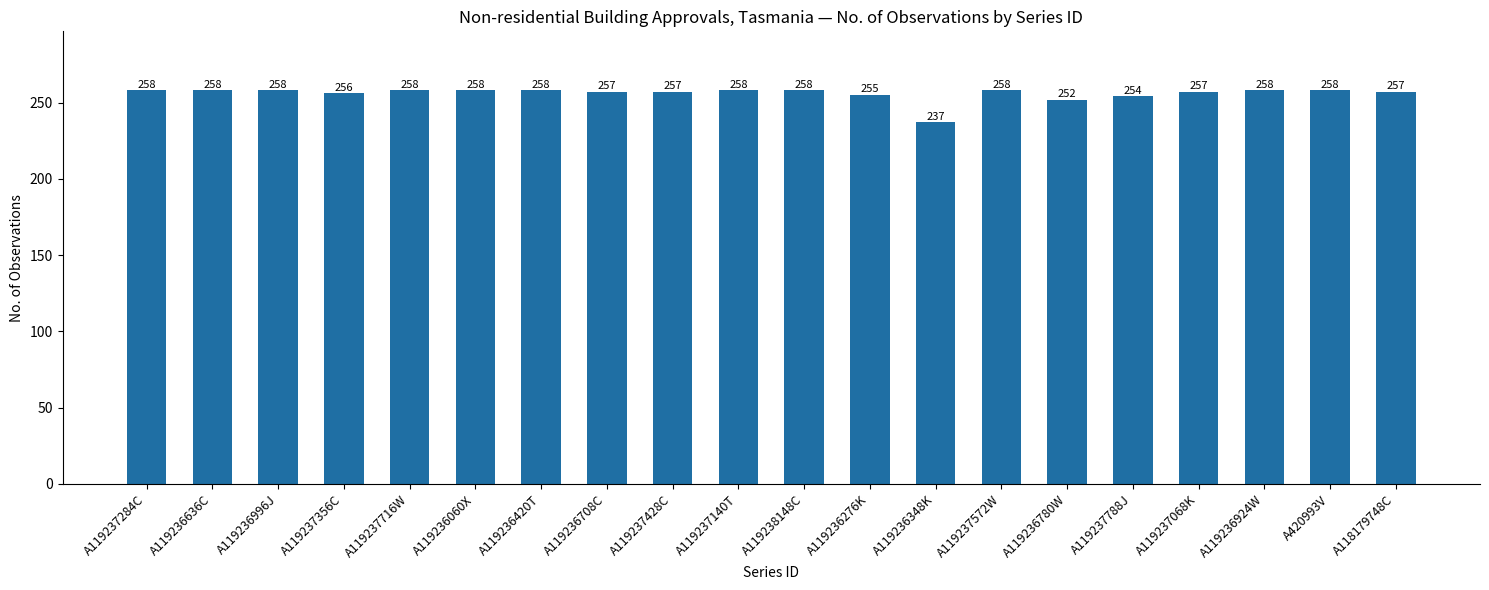

Reading left to right, list all the values displayed in this chart.

258	258	258	256	258	258	258	257	257	258	258	255	237	258	252	254	257	258	258	257